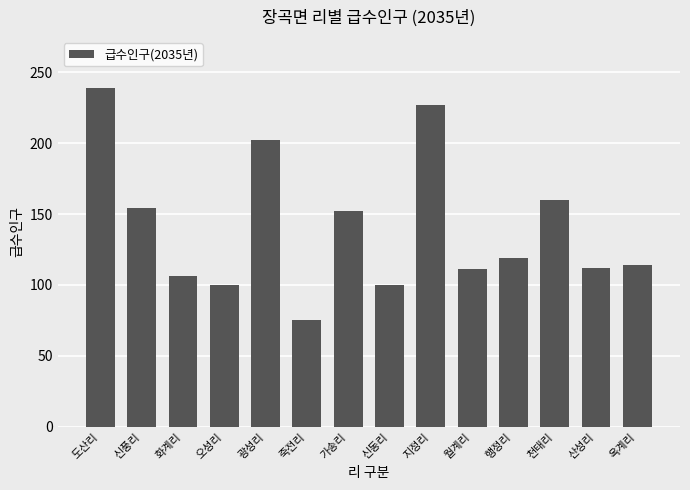

What is the change in value from 오성리 to 죽전리?

-25